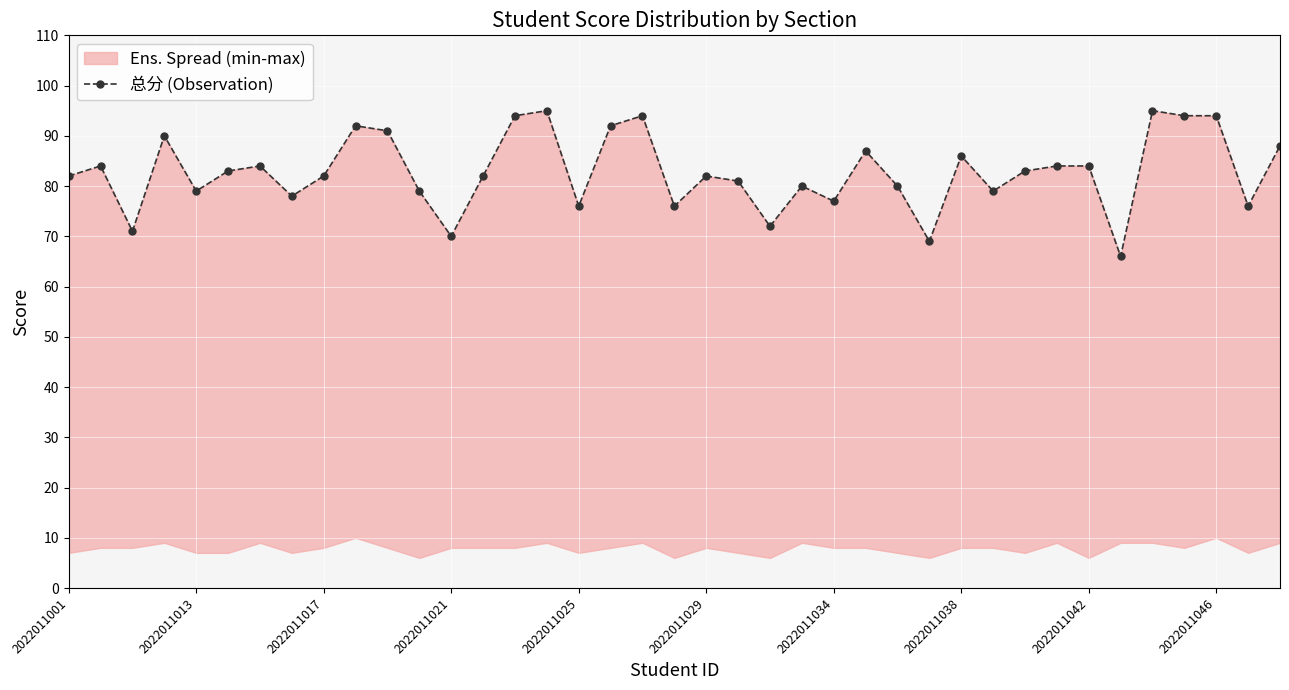

What is the sum of all values?

3231